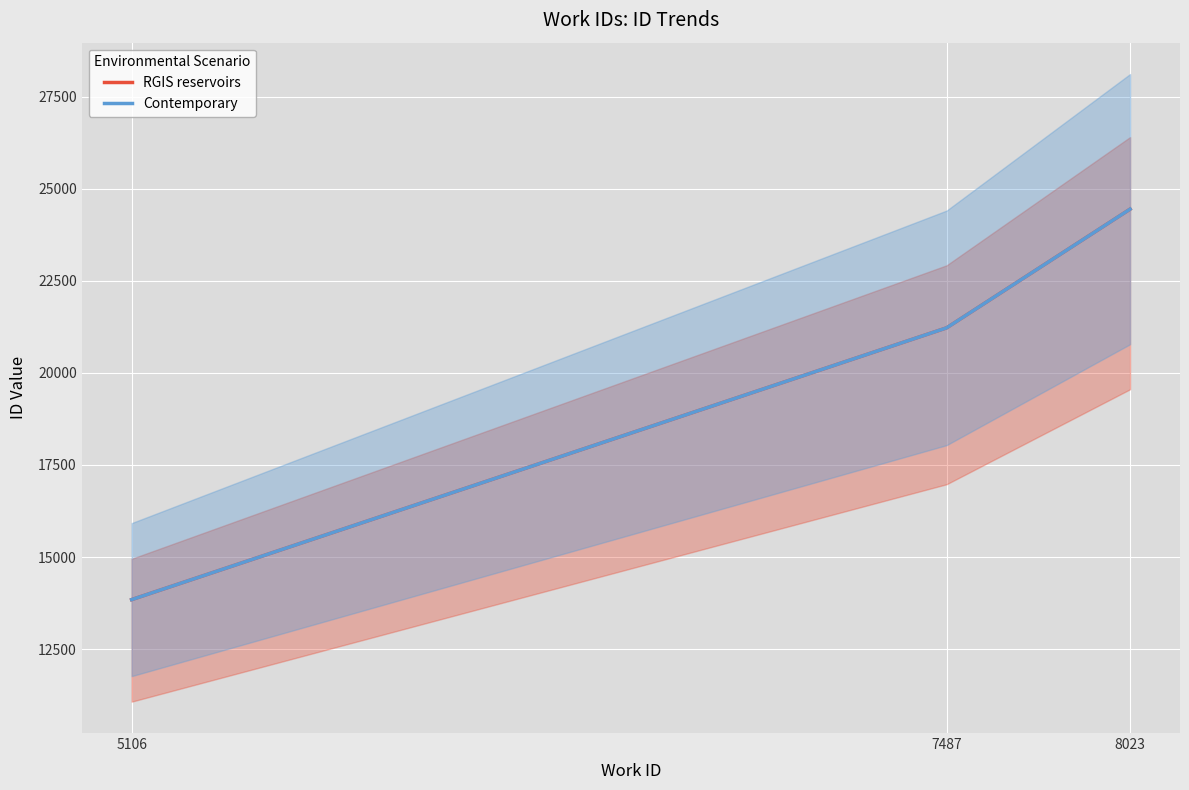

Between 7487 and 8023, which series saw the biggest shift?

RGIS reservoirs